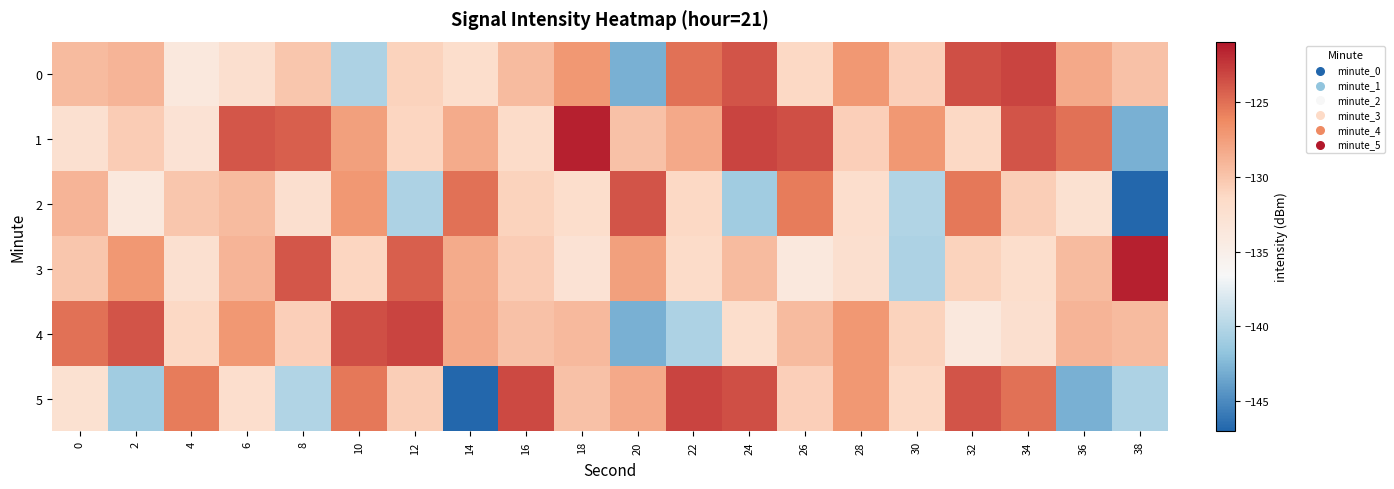

Between 6 and 12, which series saw the biggest shift?

2